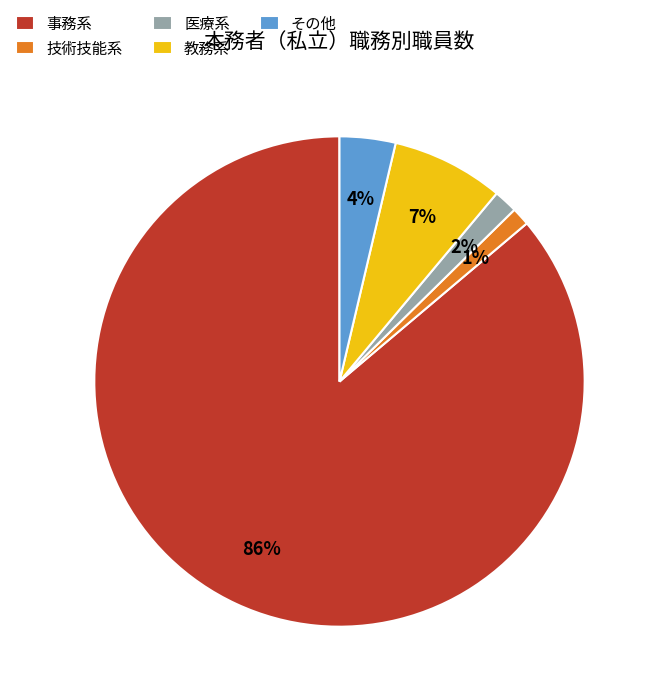

What is the largest slice in the pie chart?

事務系